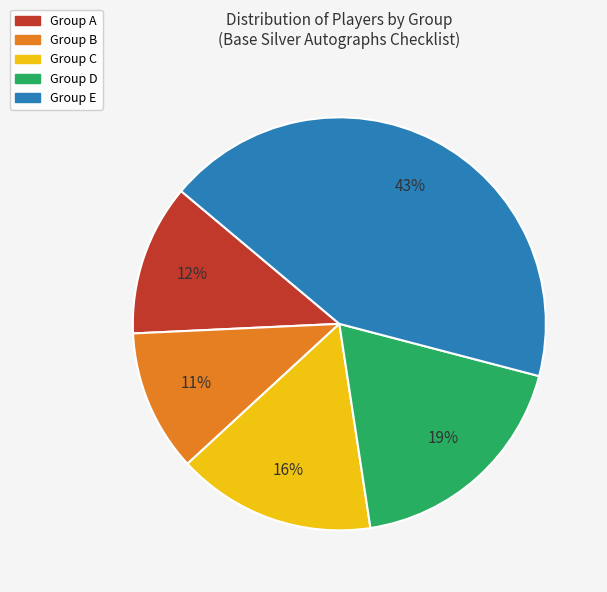

To the nearest percent, what is the average slice percentage?

20%